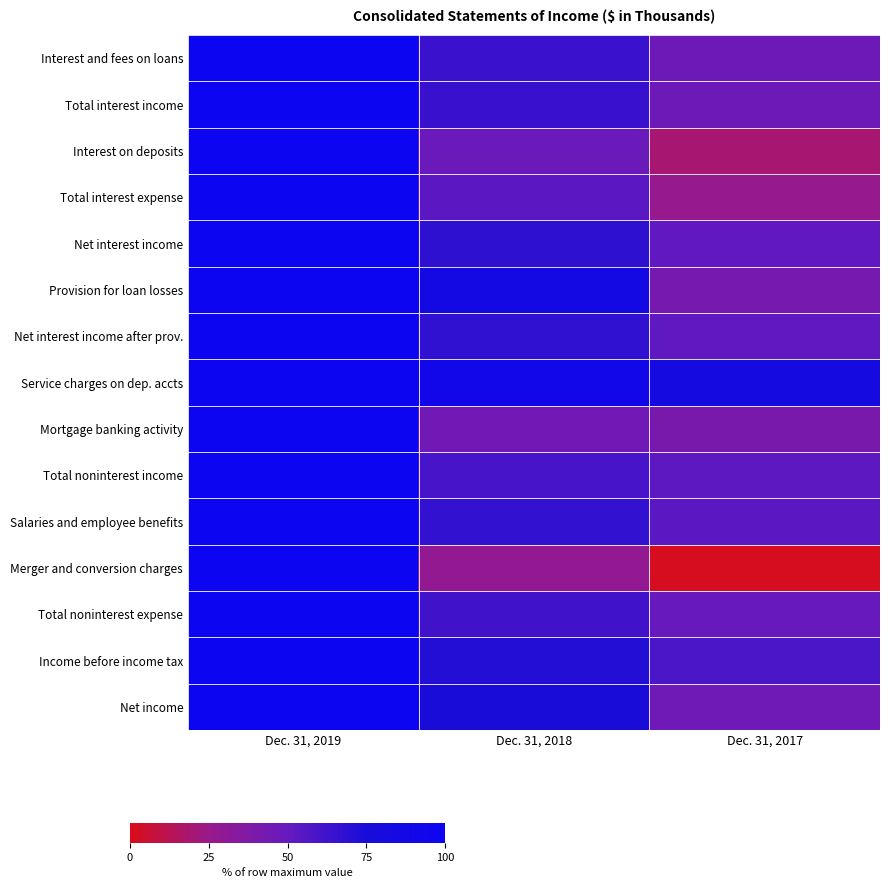

What is the difference between the highest and lowest values at Dec. 31, 2018?

62.8